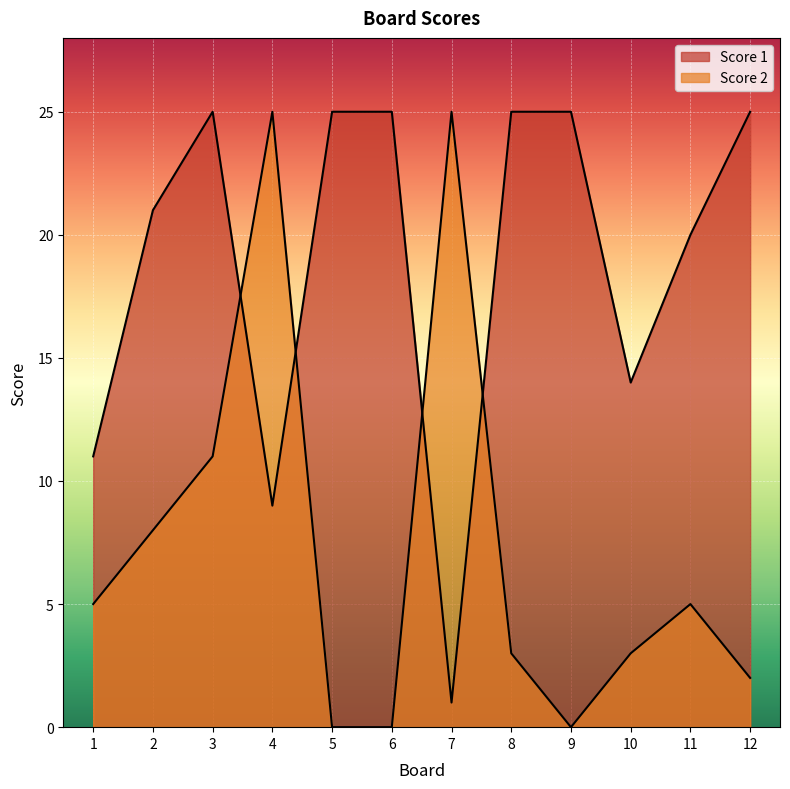

True or false: Score 1 has a value of 25 at 12.

True